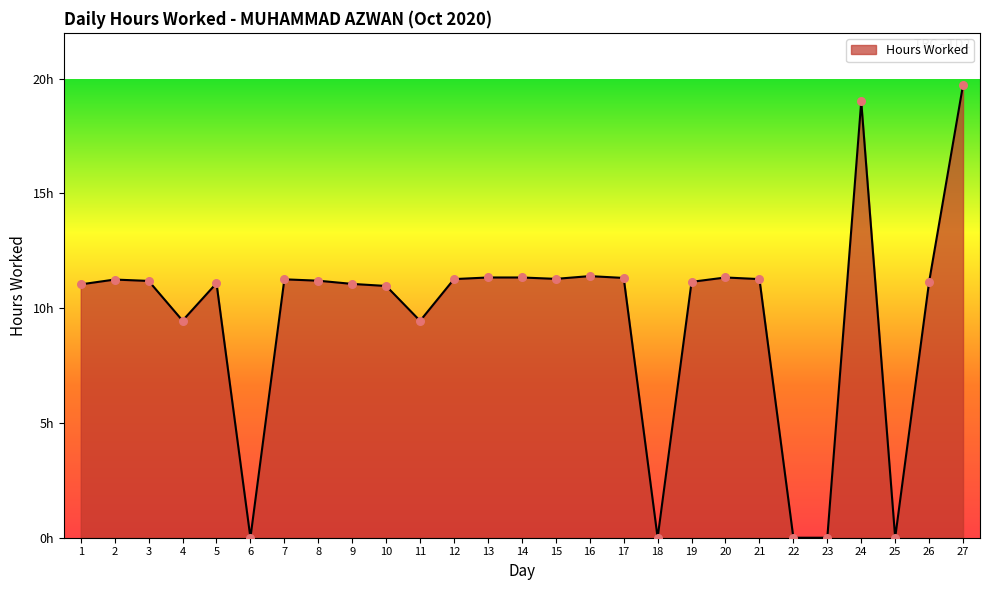

Which has a higher value, 20 or 2?

20